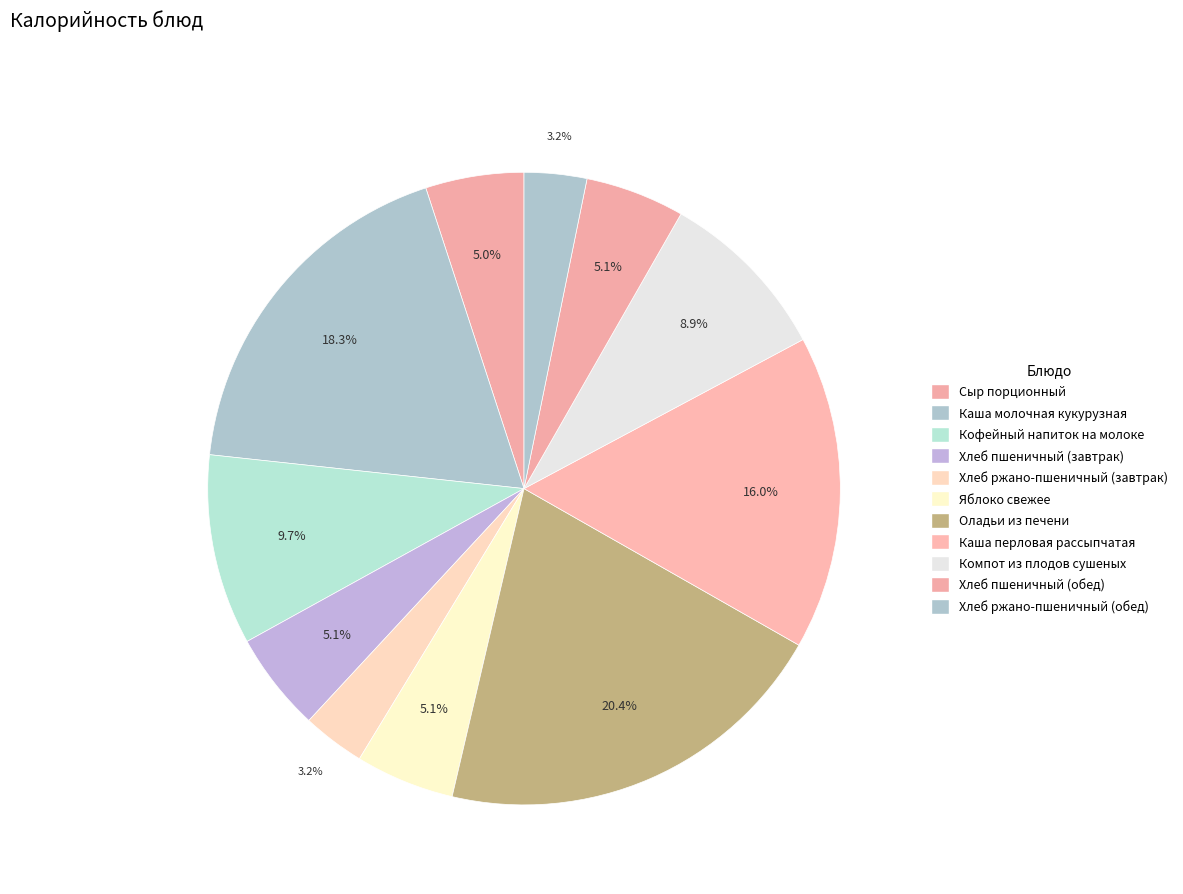

How many segments does this pie chart have?

11